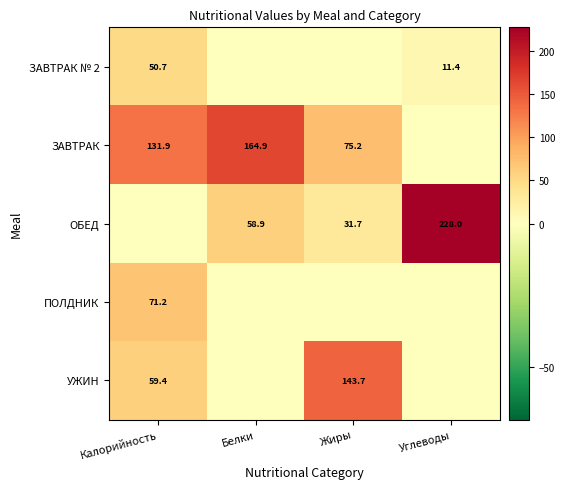

The УЖИН series shows 143.7 at Жиры. True or false?

True